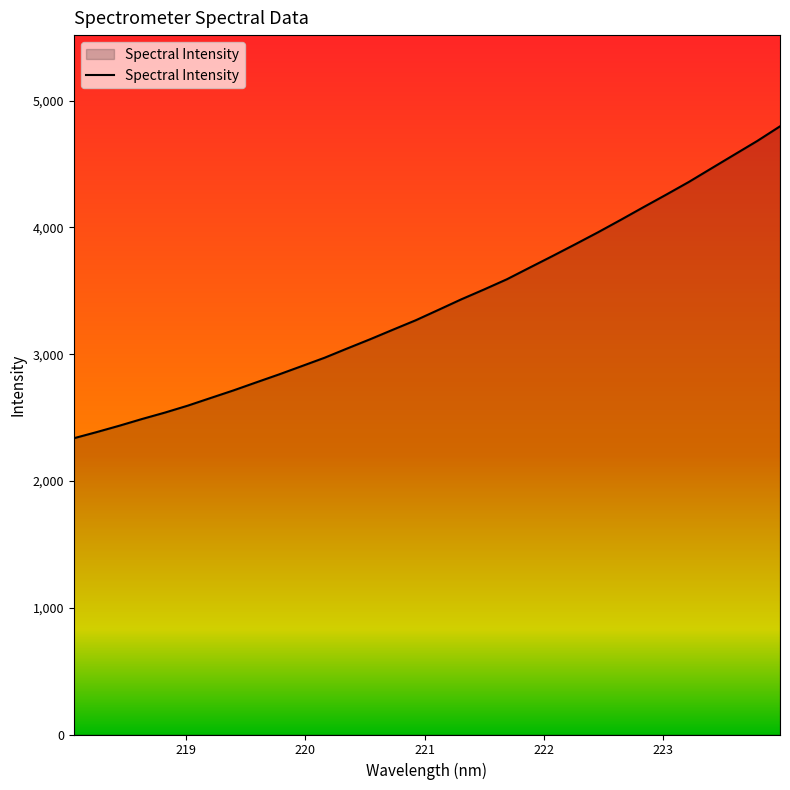

What is the maximum value shown in the chart?

4798.0